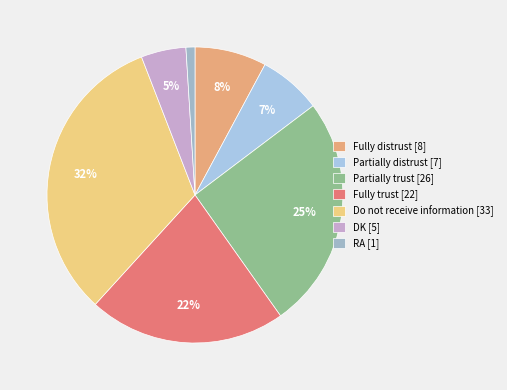

Is it true that Partially distrust is 1% of the pie?

False